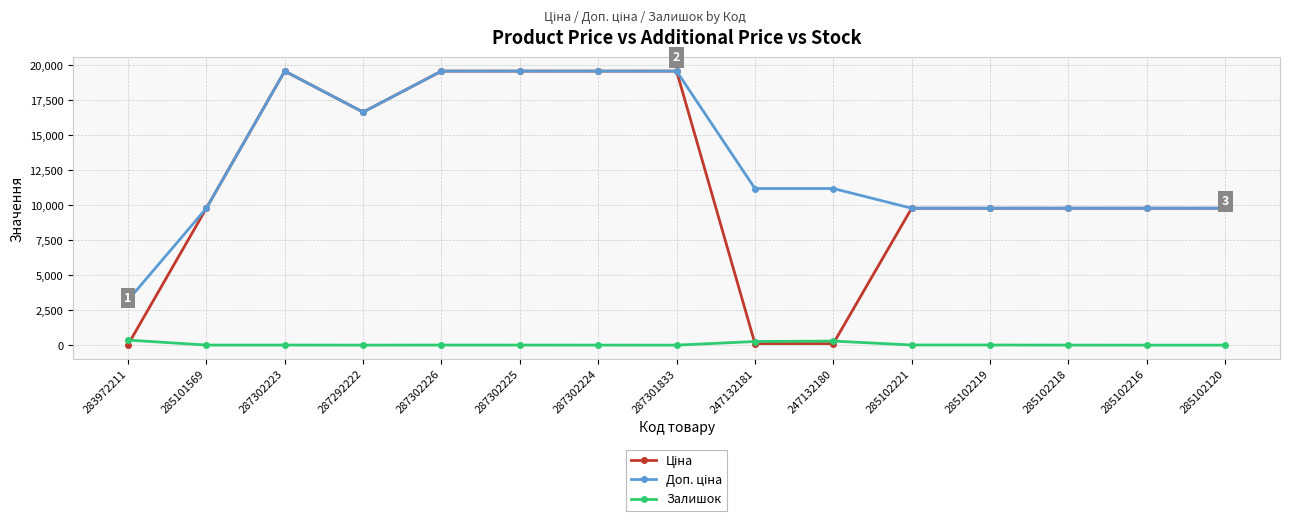

True or false: Залишок has a value of 0.0 at 285102120.

True